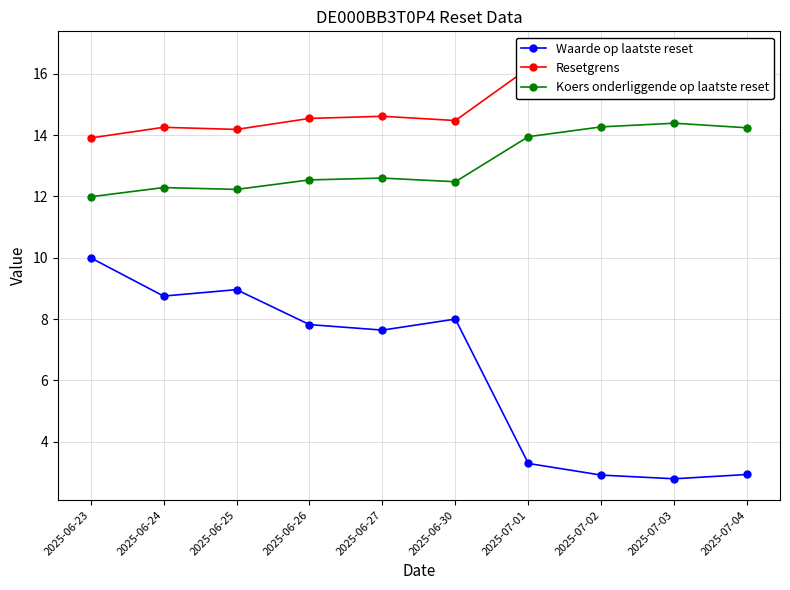

What is the difference between the Resetgrens values at 2025-06-24 and 2025-07-03?

2.4